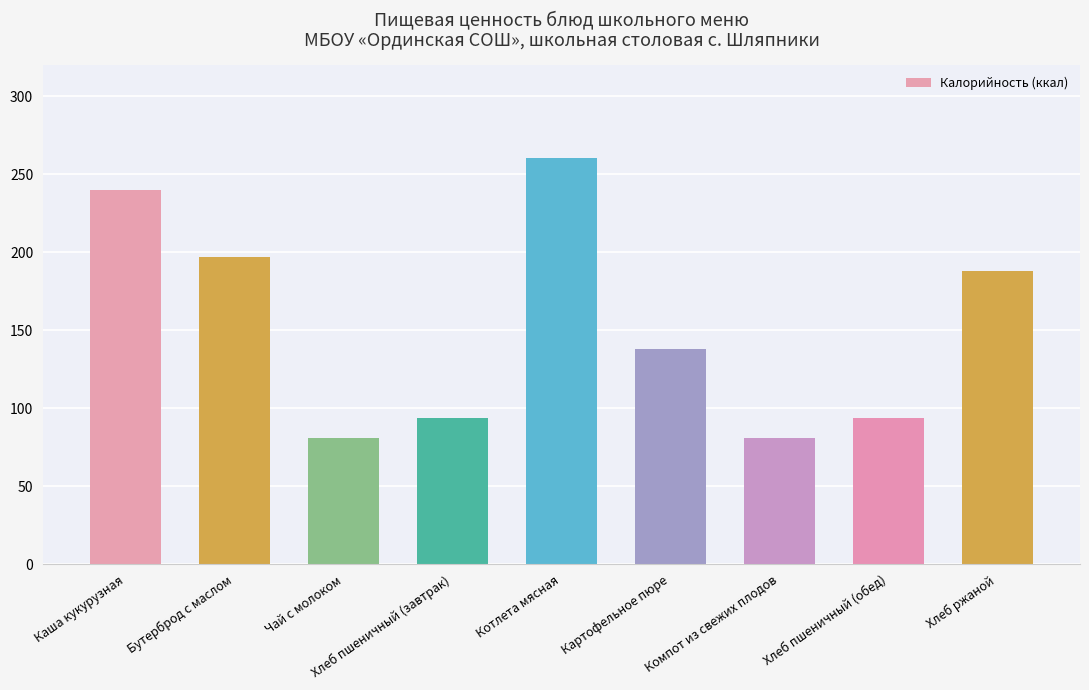

True or false: the data shows 138.0 at Картофельное пюре.

True